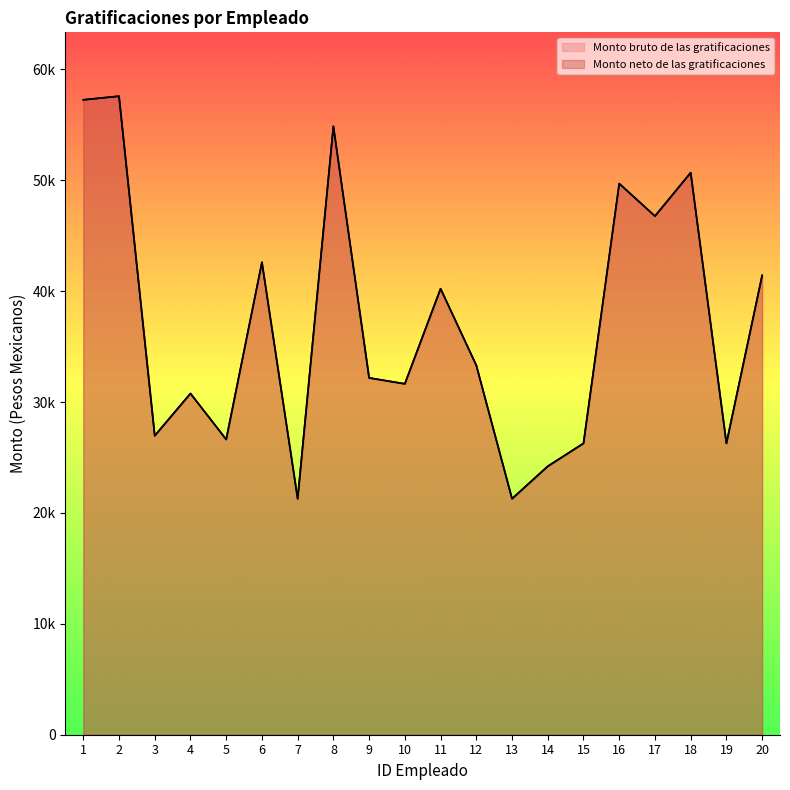

What is the difference between the second highest and second lowest values in the Monto bruto de las gratificaciones series?

35976.4